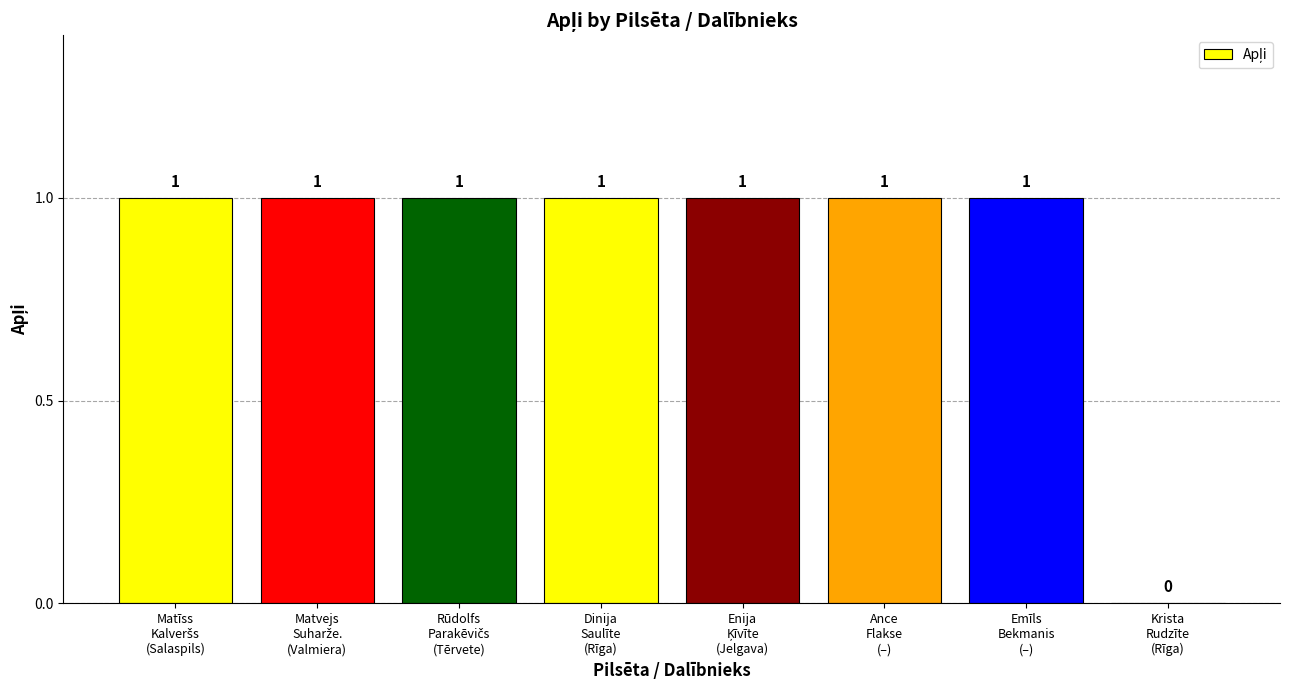

Are the bars horizontal?

No